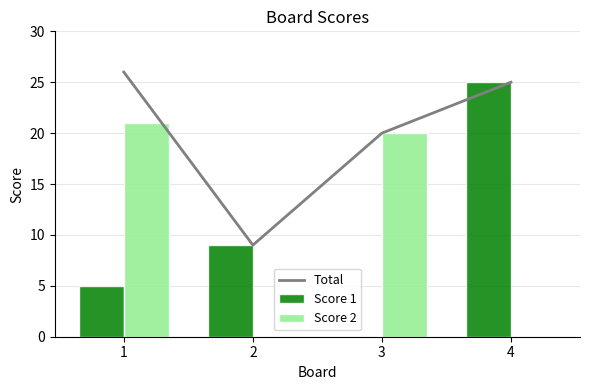

Between 3 and 4, which is larger?

4